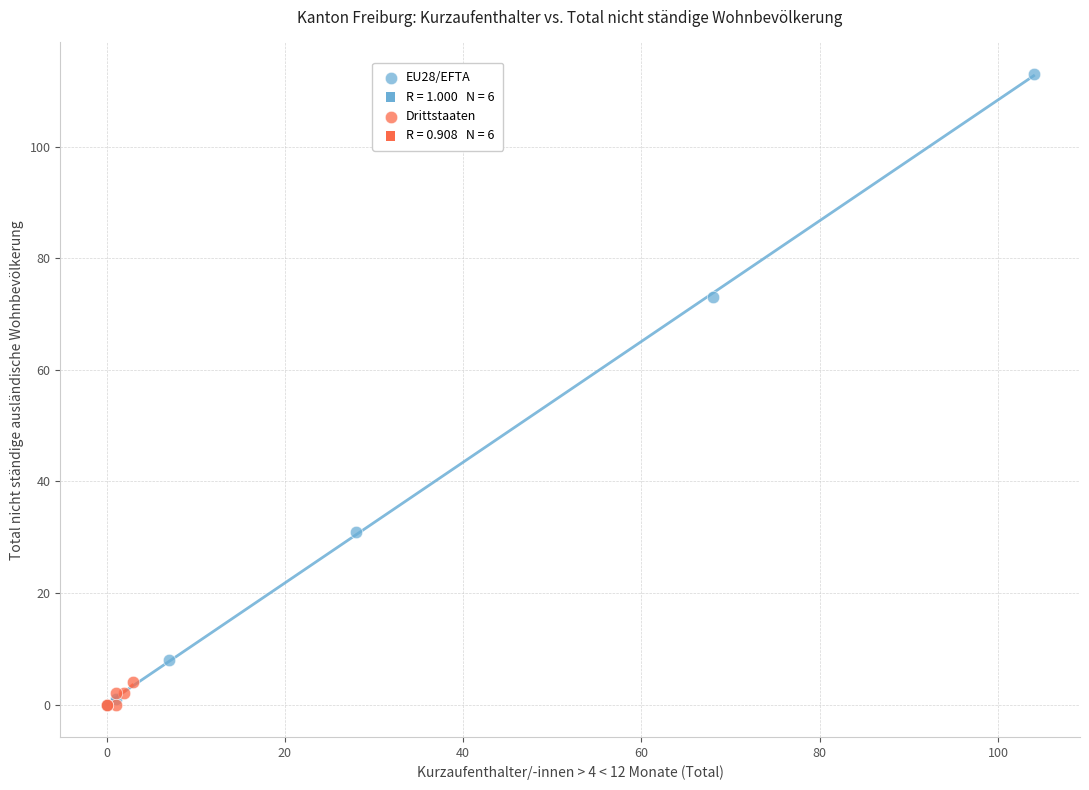

Which series reaches the maximum Y coordinate?

EU28/EFTA